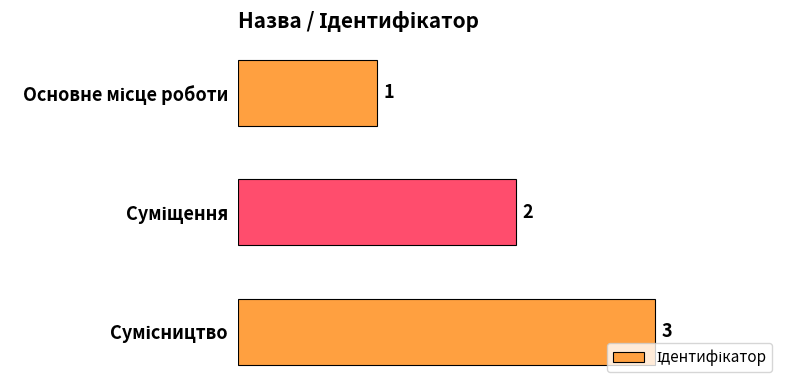

What is the value of the 2nd bar from the top?

2